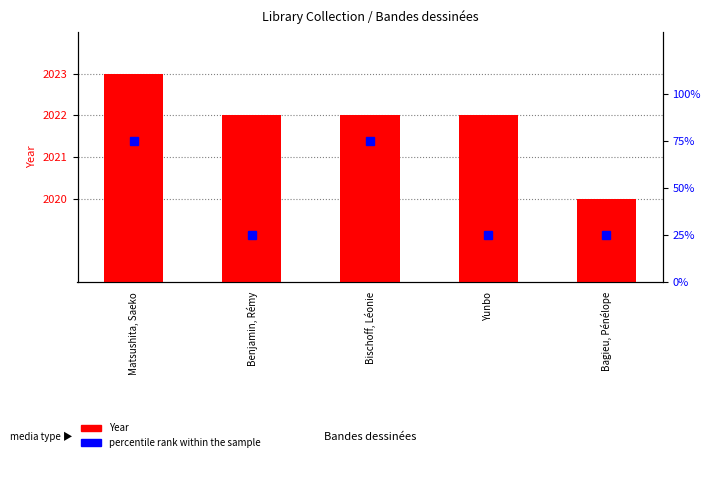

Rank the categories by value from lowest to highest.

Bagieu, Pénélope, Benjamin, Rémy, Bischoff, Léonie, Yunbo, Matsushita, Saeko